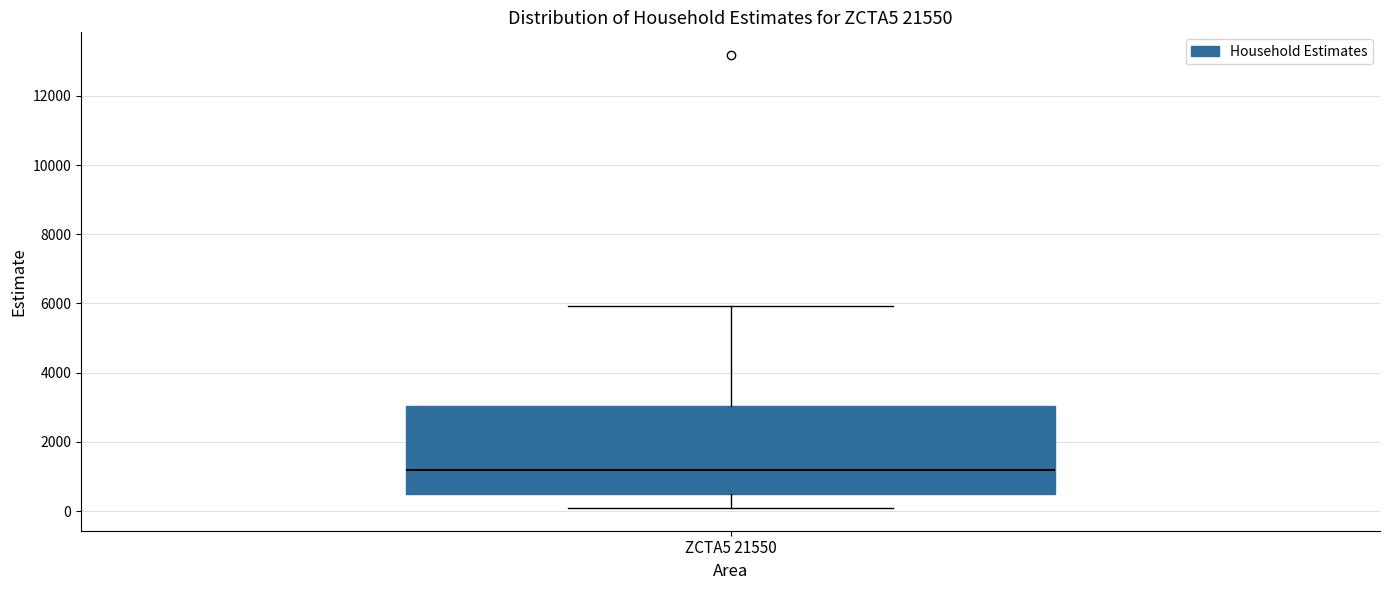

Read this box plot against the y-axis: the position of the median line, the range covered by the box, and the ends of both whiskers. The values are not printed on the chart, so give them approximately, as read against the axis.

median 1200, box 600 to 3000, whiskers 0 to 6000